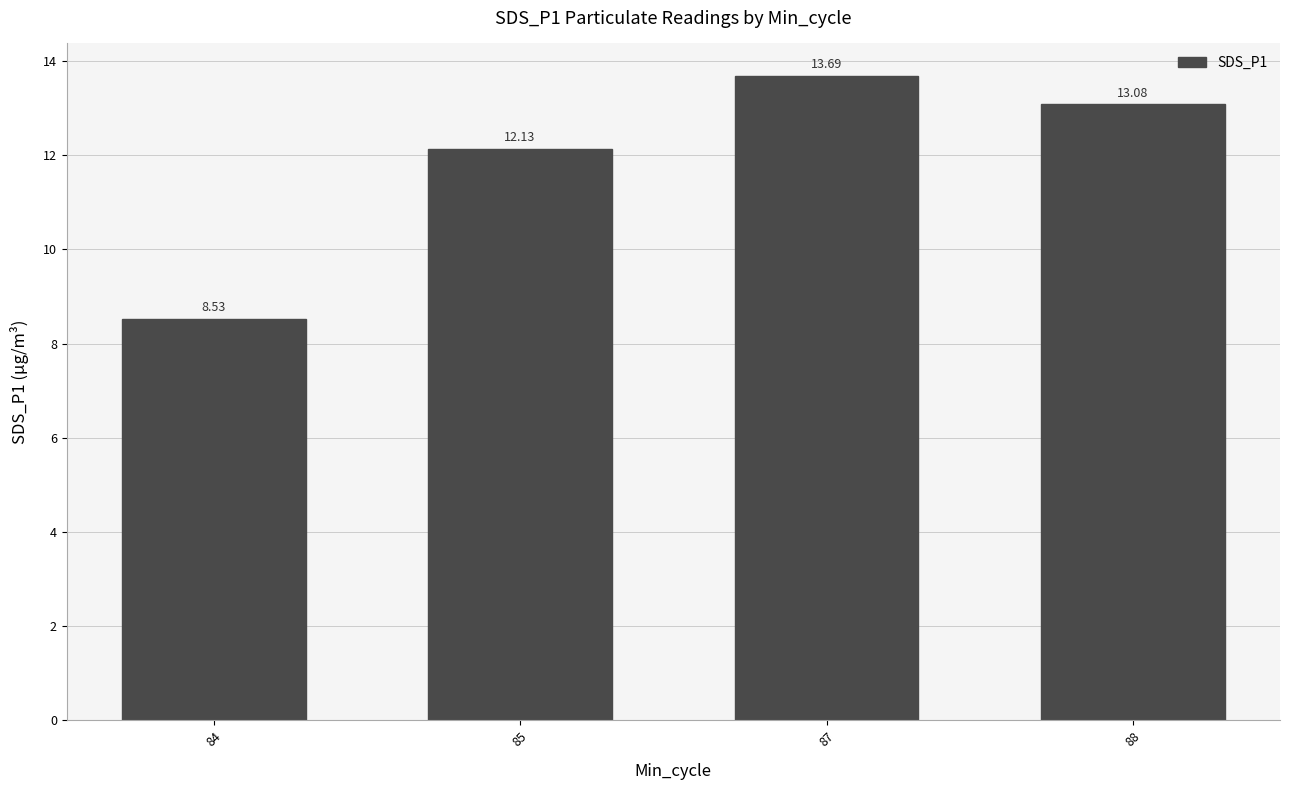

Is it true that the value at 87 is 13.7?

True